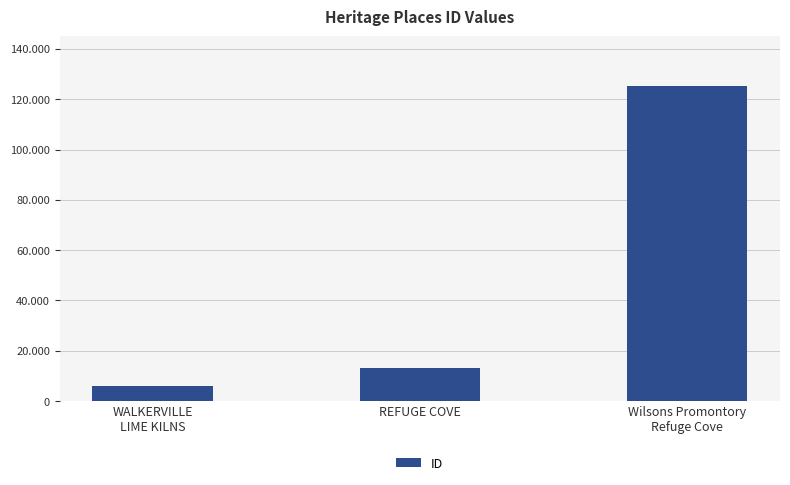

What is the label of the 1st bar from the left?

WALKERVILLE
LIME KILNS